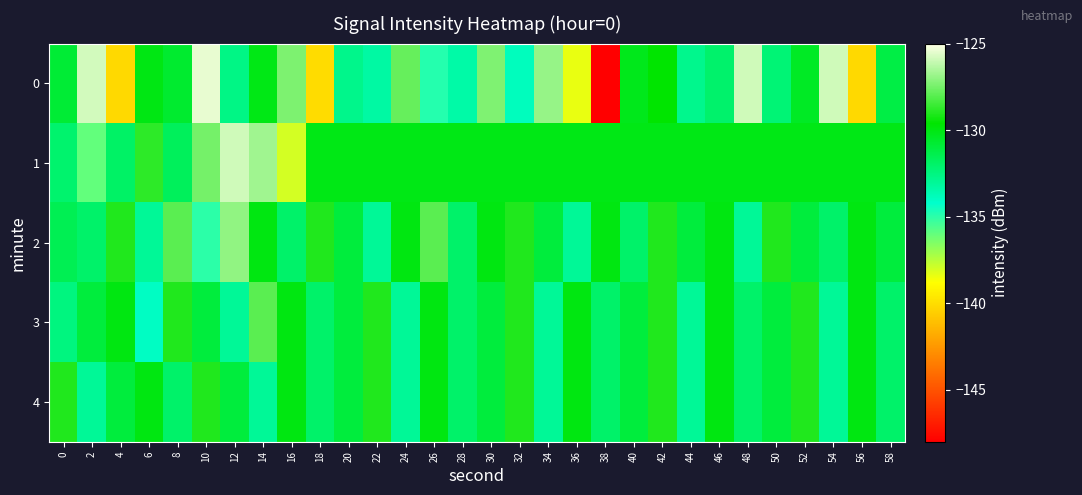

What is the total value across all series at 24?

-653.9